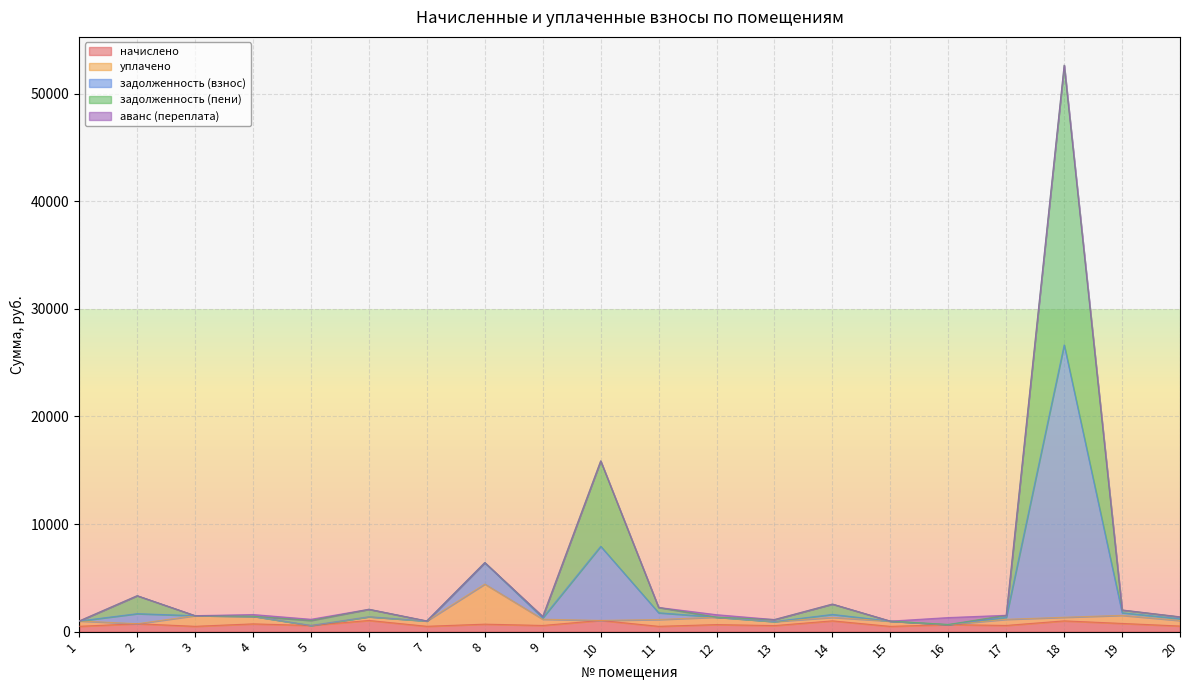

What are all the series names shown in the legend?

начислено, уплачено, задолженность (взнос), задолженность (пени), аванс (переплата)